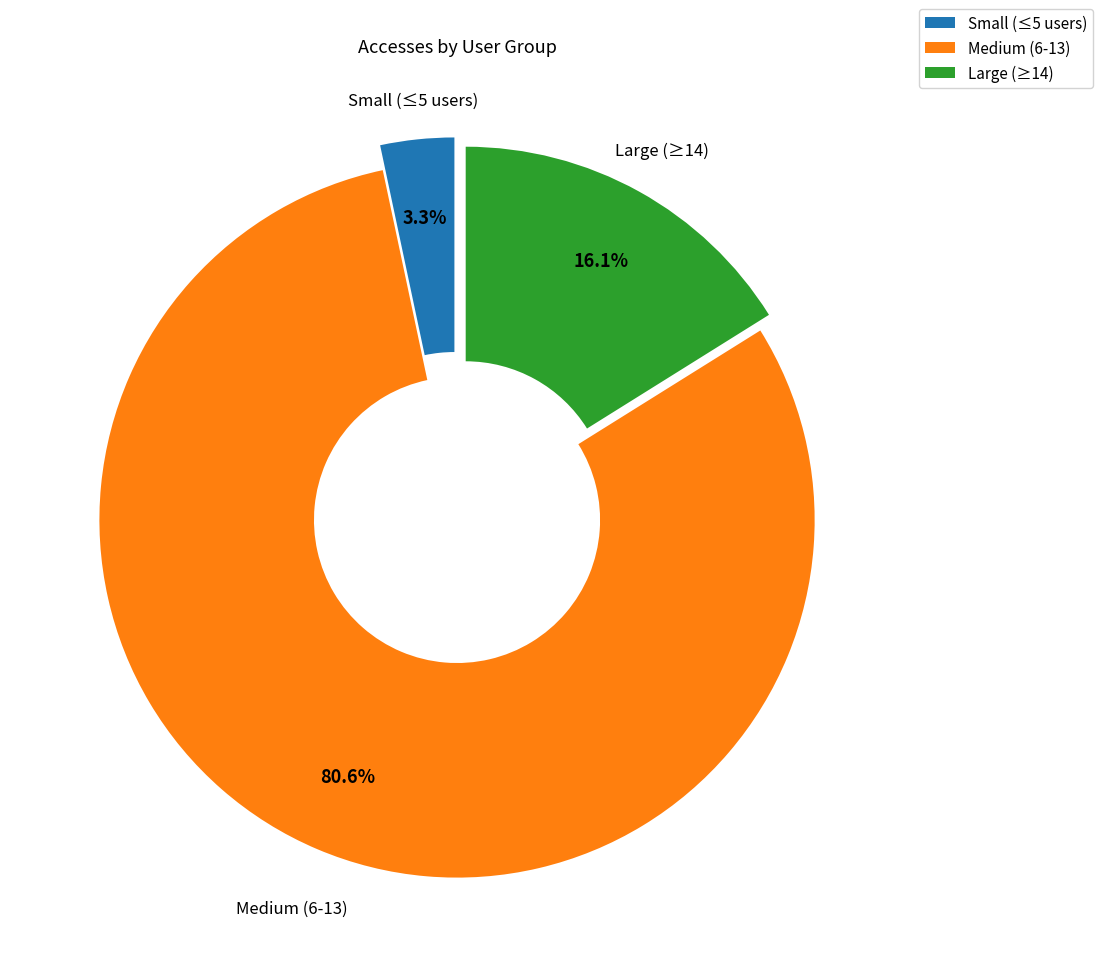

Which category has the biggest portion of the pie?

Medium (6-13)